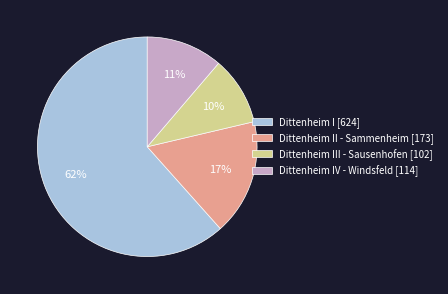

To the nearest percent, what is the difference between the largest and smallest slice percentages?

52%